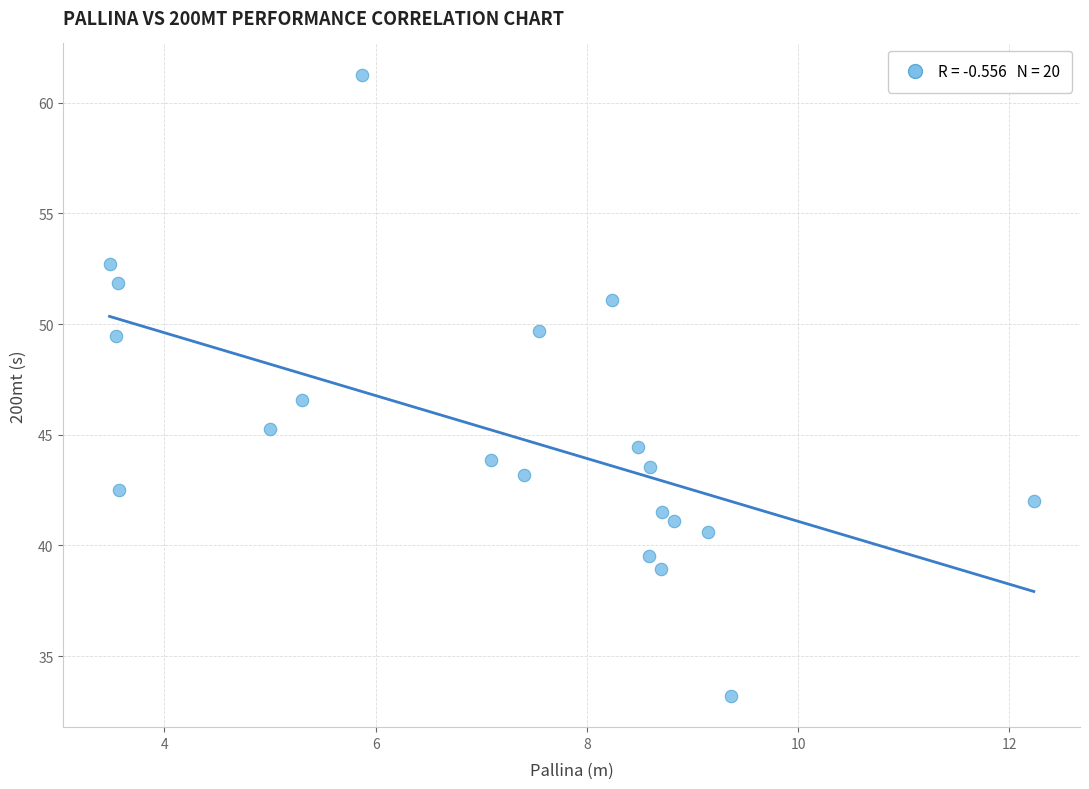

What Y value in the scatter plot is closest to 47?

46.6